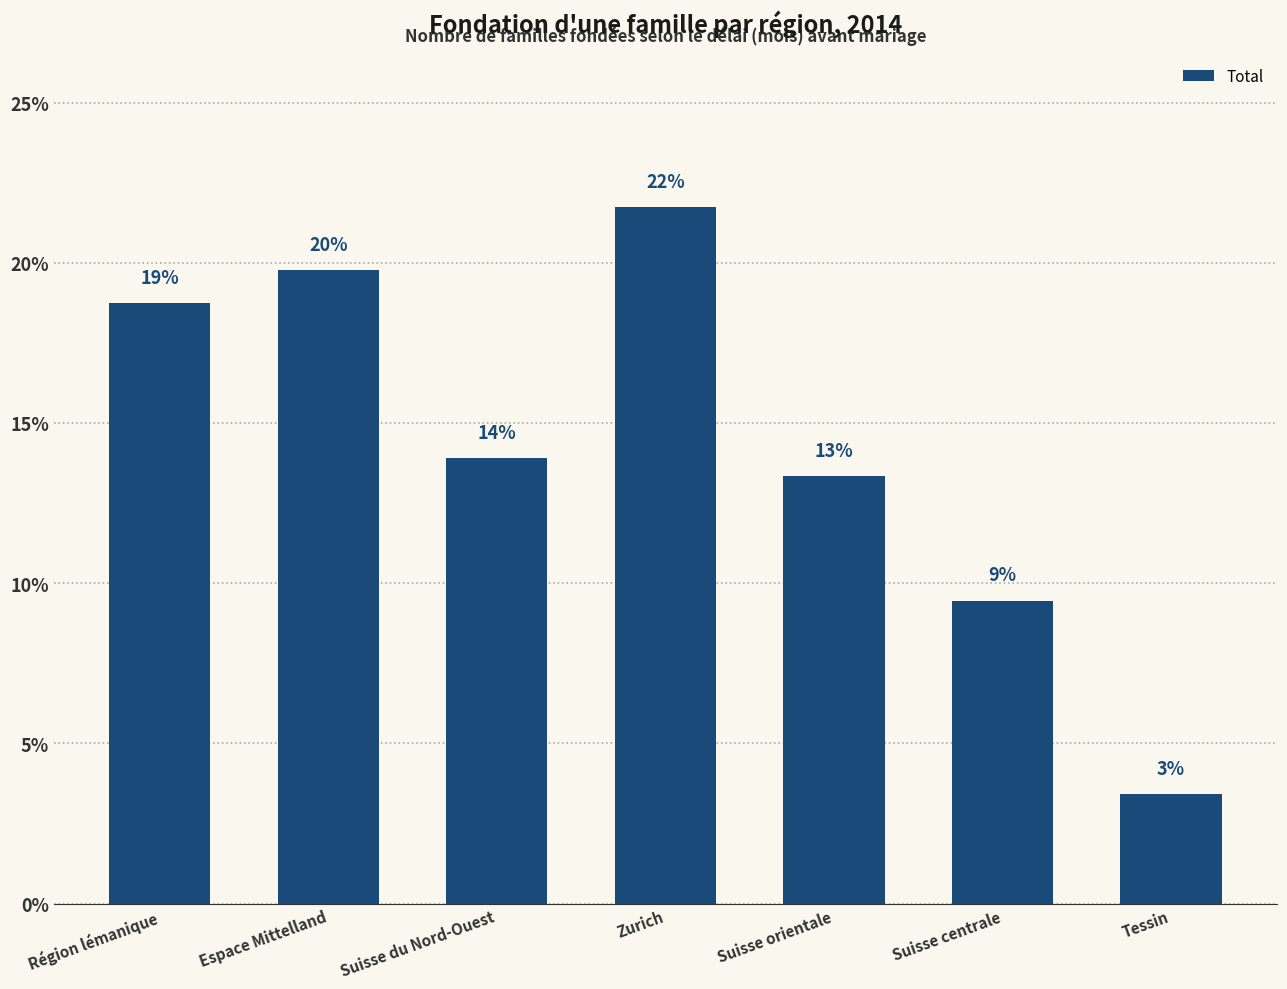

Does the chart contain any negative values?

No